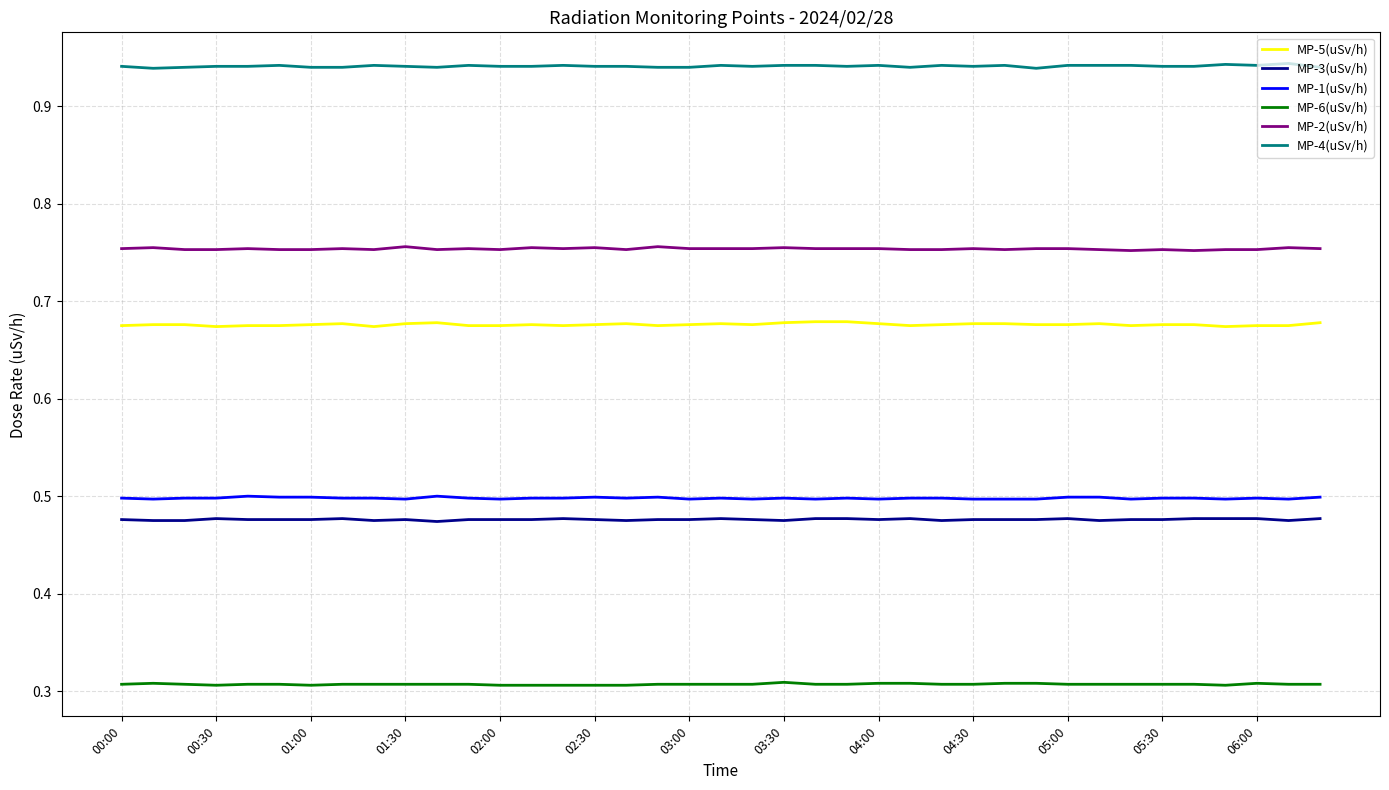

How many lines are shown in the chart?

6